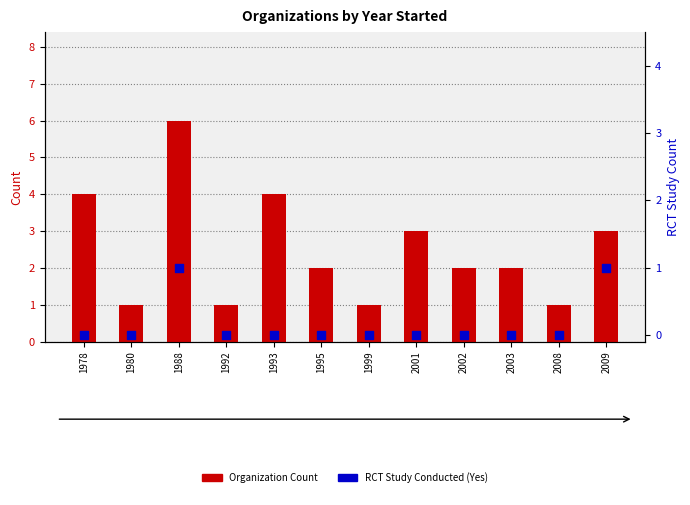

Is the value of RCT Study Conducted at 2001 greater than the value of Organization Count at 1995?

No